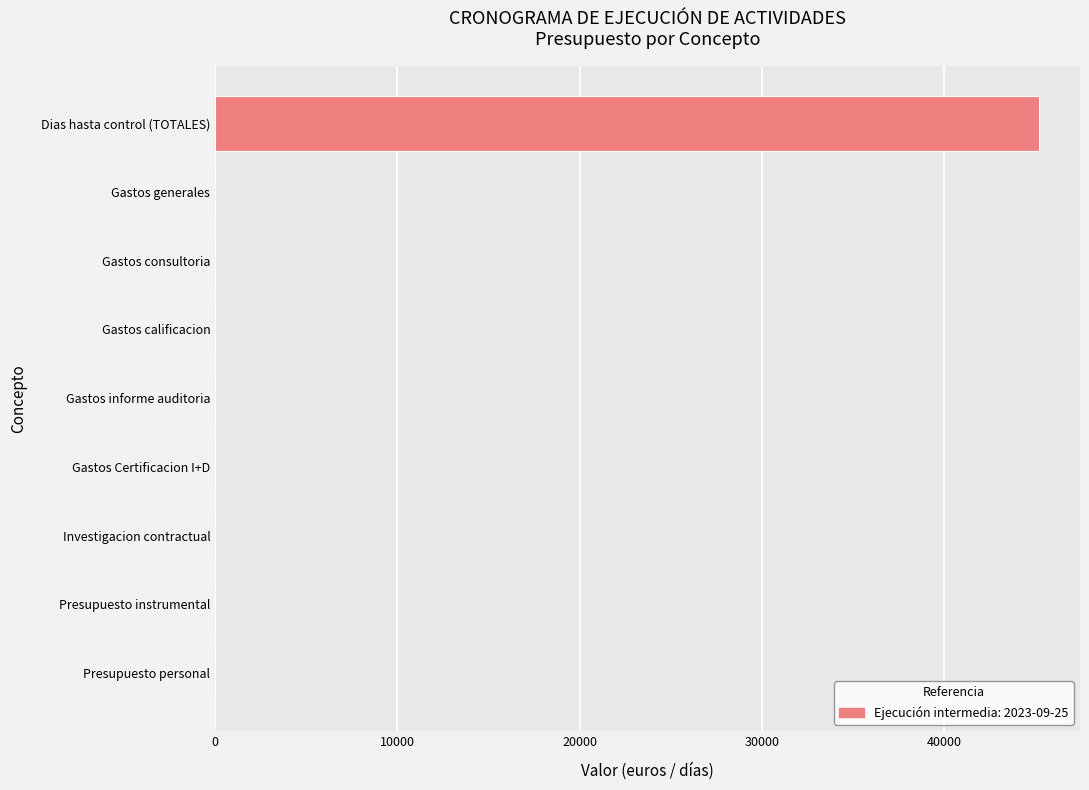

How many categories are shown in the chart?

9